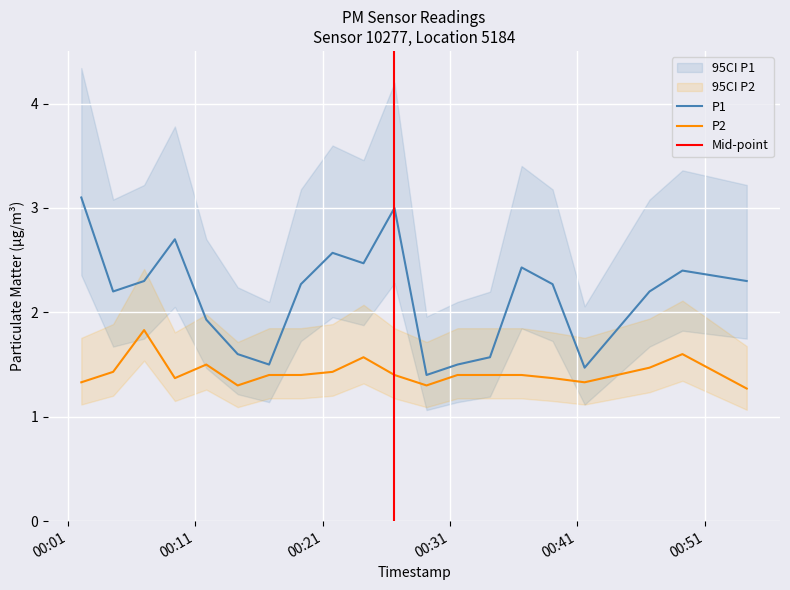

What is the maximum value for P1?

3.1